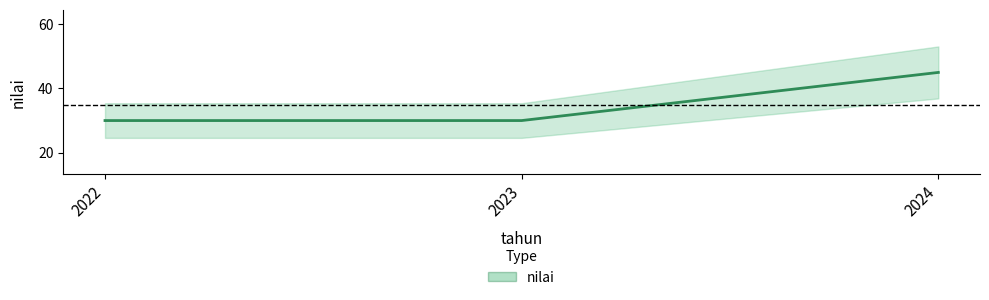

What is the minimum value shown in the chart?

30